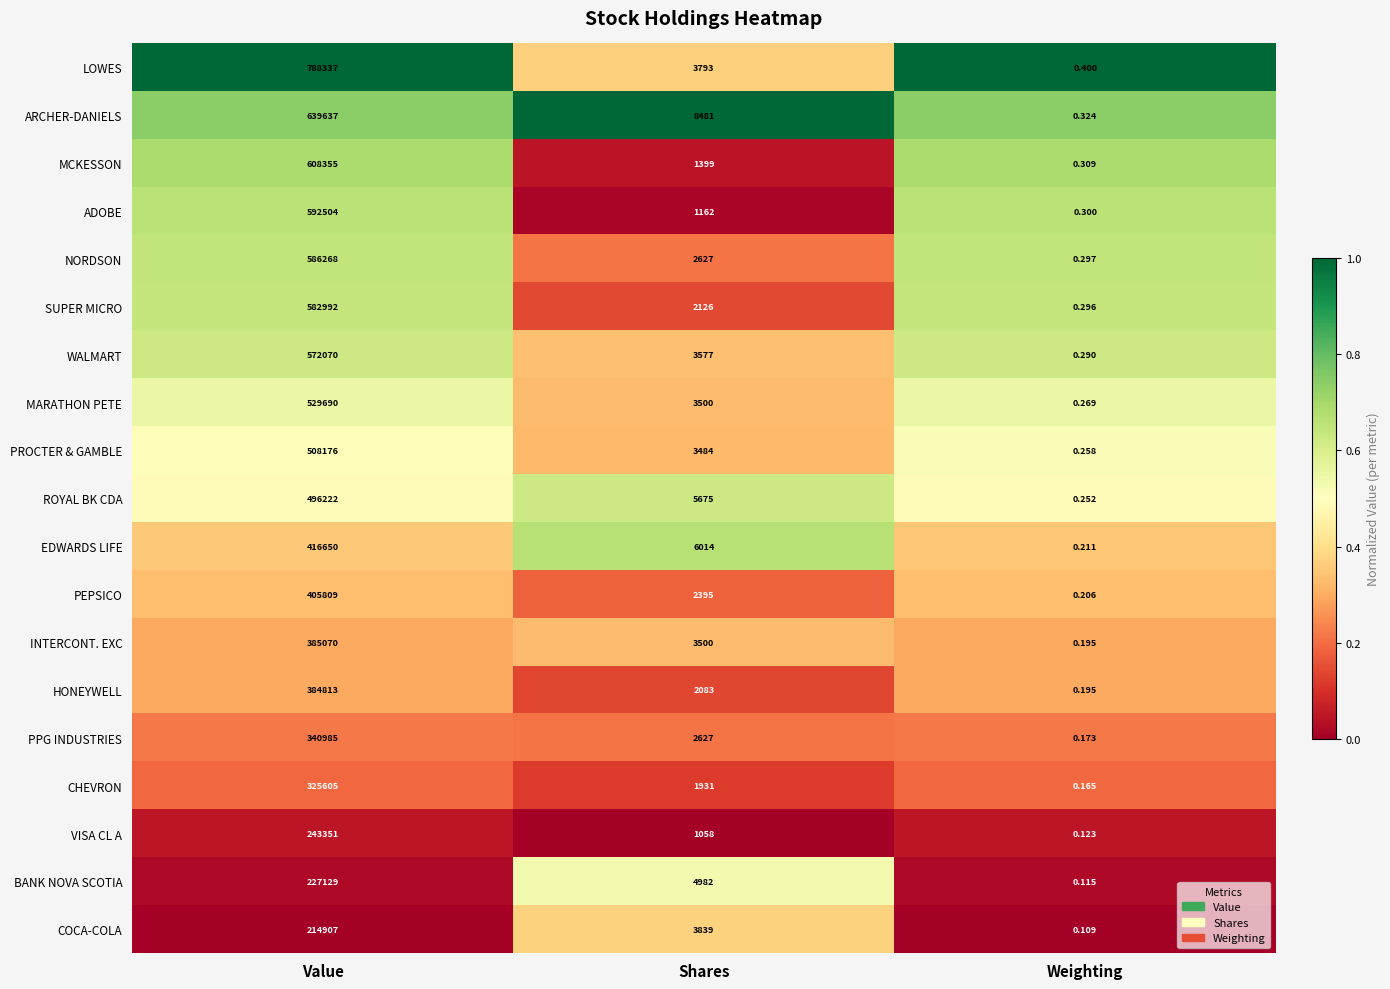

Which series changed the most between Value and Shares?

LOWES